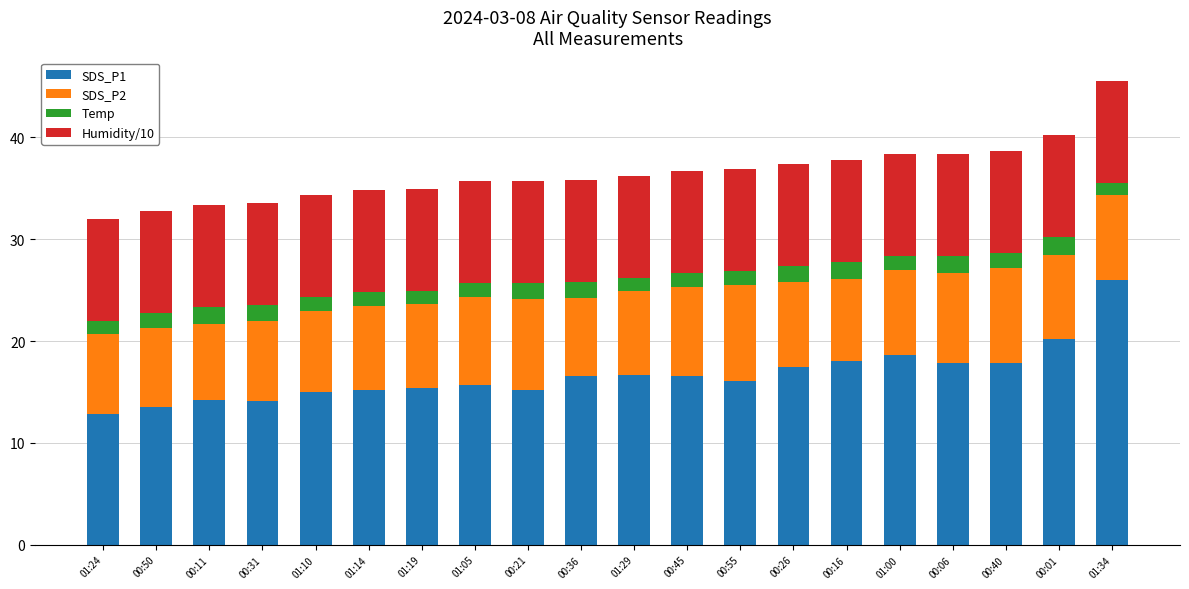

What is the average value of the SDS_P1 series?

16.7